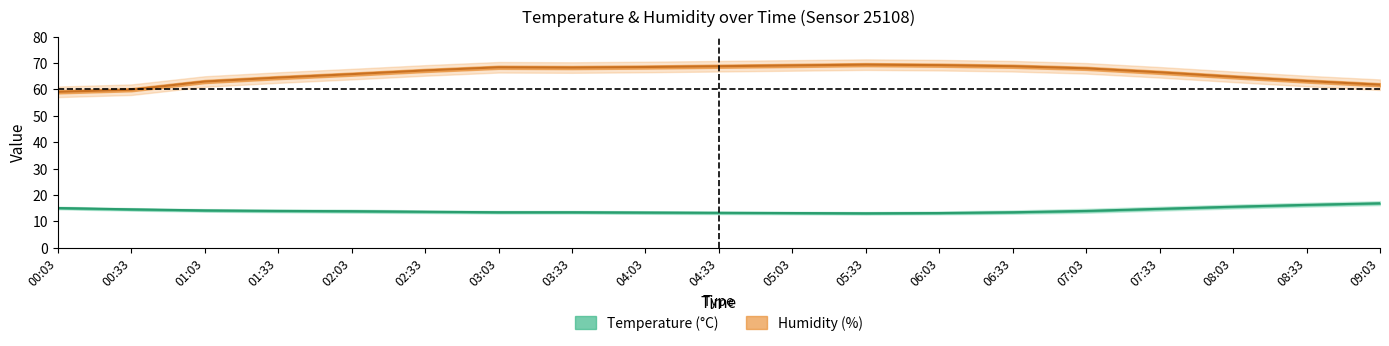

Reading left to right, extract all data points from this chart.

temperature: 00:03=15.1	00:33=14.6	01:03=14.2	01:33=14.0	02:03=13.9	02:33=13.7	03:03=13.5	03:33=13.5	04:03=13.4	04:33=13.3	05:03=13.2	05:33=13.1	06:03=13.2	06:33=13.5	07:03=14.0	07:33=14.8	08:03=15.6	08:33=16.3	09:03=16.9
temp_upper: 00:03=15.6	00:33=15.1	01:03=14.7	01:33=14.6	02:03=14.5	02:33=14.2	03:03=14.0	03:33=14.0	04:03=13.9	04:33=13.8	05:03=13.7	05:33=13.6	06:03=13.8	06:33=14.2	07:03=14.8	07:33=15.6	08:03=16.4	08:33=17.1	09:03=17.7
temp_lower: 00:03=14.6	00:33=14.1	01:03=13.7	01:33=13.5	02:03=13.3	02:33=13.2	03:03=13.0	03:33=13.0	04:03=12.9	04:33=12.8	05:03=12.7	05:33=12.6	06:03=12.7	06:33=12.9	07:03=13.3	07:33=14.1	08:03=14.9	08:33=15.6	09:03=16.2
humidity: 00:03=59.1	00:33=59.9	01:03=63.0	01:33=64.5	02:03=65.8	02:33=67.2	03:03=68.4	03:33=68.3	04:03=68.5	04:33=68.8	05:03=69.1	05:33=69.4	06:03=69.2	06:33=68.8	07:03=68.0	07:33=66.5	08:03=64.8	08:33=63.2	09:03=61.8
hum_upper: 00:03=61.1	00:33=61.9	01:03=65.0	01:33=66.5	02:03=67.8	02:33=69.2	03:03=70.4	03:33=70.3	04:03=70.5	04:33=70.8	05:03=71.1	05:33=71.4	06:03=71.2	06:33=70.8	07:03=70.0	07:33=68.5	08:03=66.8	08:33=65.2	09:03=63.8
hum_lower: 00:03=57.1	00:33=57.9	01:03=61.0	01:33=62.5	02:03=63.8	02:33=65.2	03:03=66.4	03:33=66.3	04:03=66.5	04:33=66.8	05:03=67.1	05:33=67.4	06:03=67.2	06:33=66.8	07:03=66.0	07:33=64.5	08:03=62.8	08:33=61.2	09:03=59.8